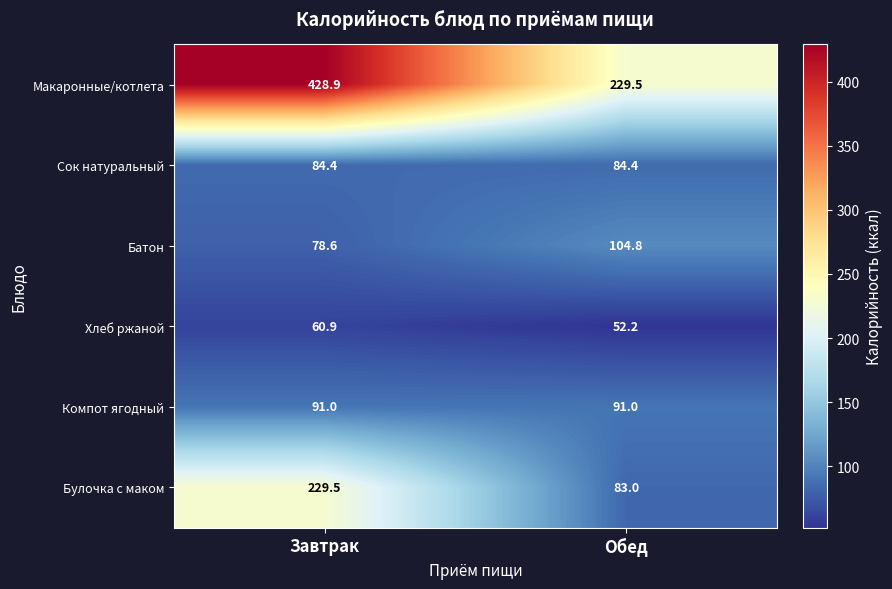

Which series has the largest range (max minus min)?

Макаронные/котлета